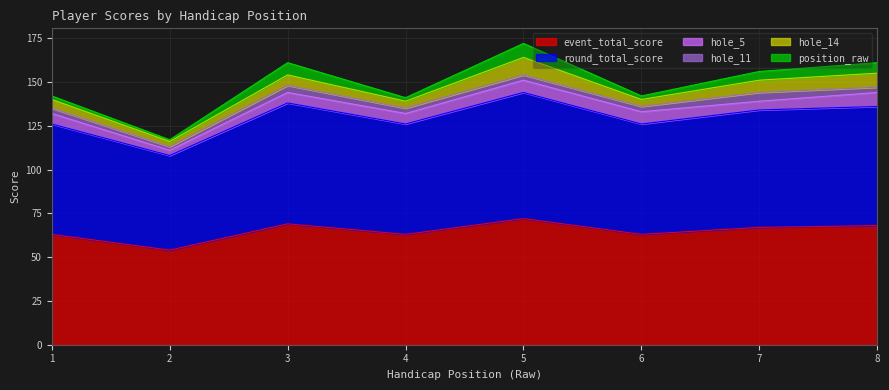

True or false: round_total_score and hole_14 cross at least once.

False